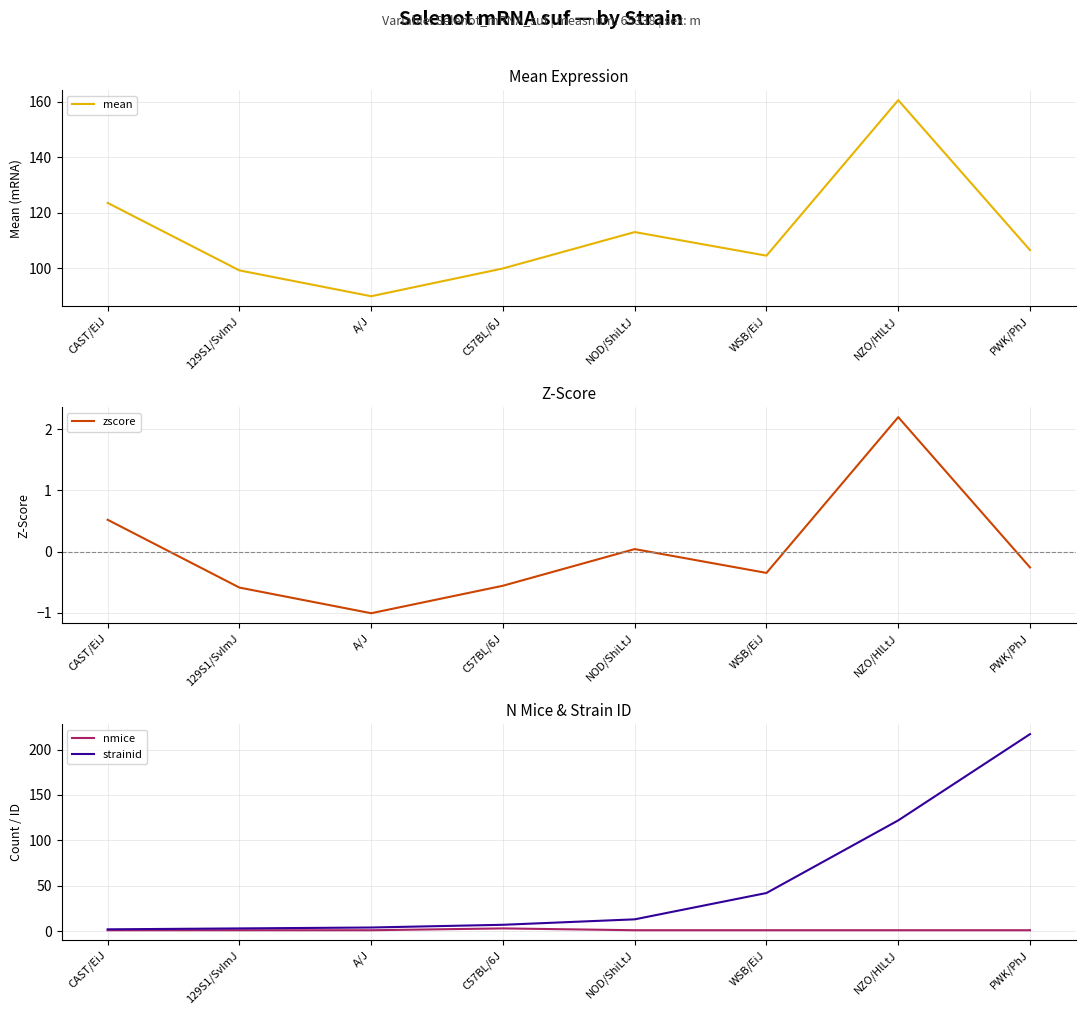

How many data points in strainid are above 13?

3